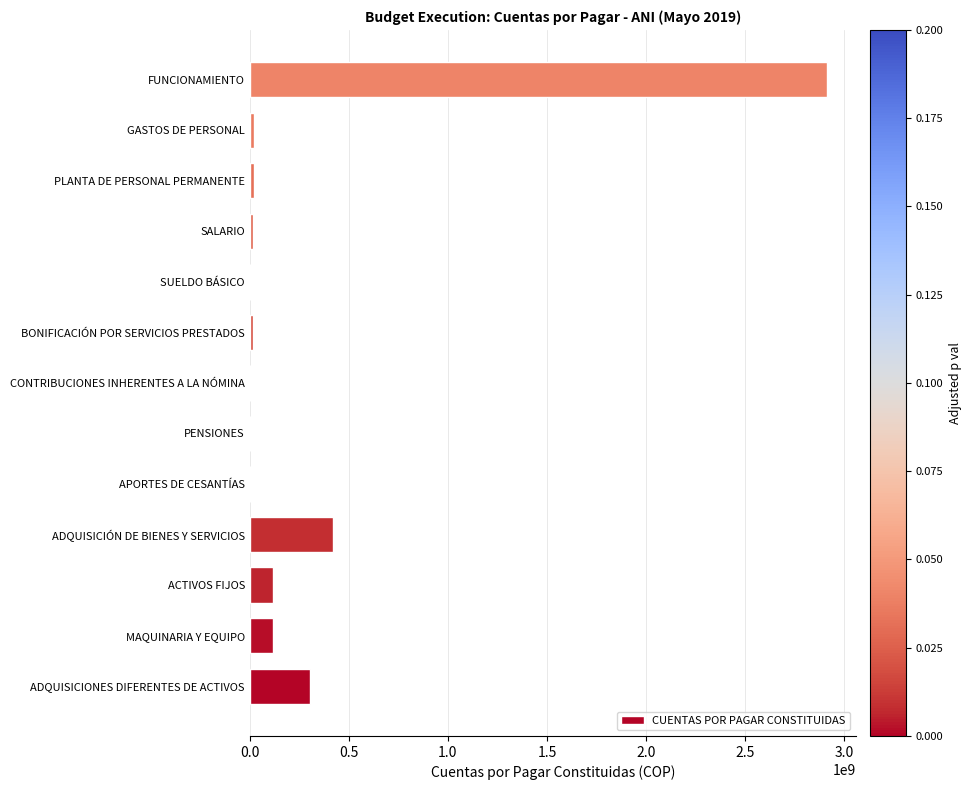

At which label is the value closest to 1456954474?

ADQUISICIÓN DE BIENES Y SERVICIOS